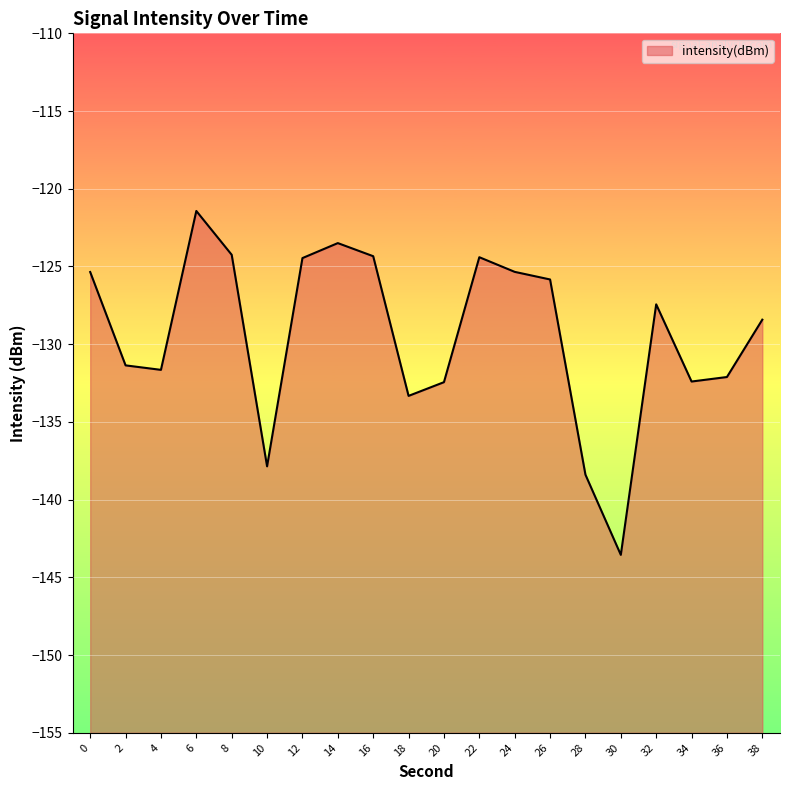

Which category has the highest value across all series?

6